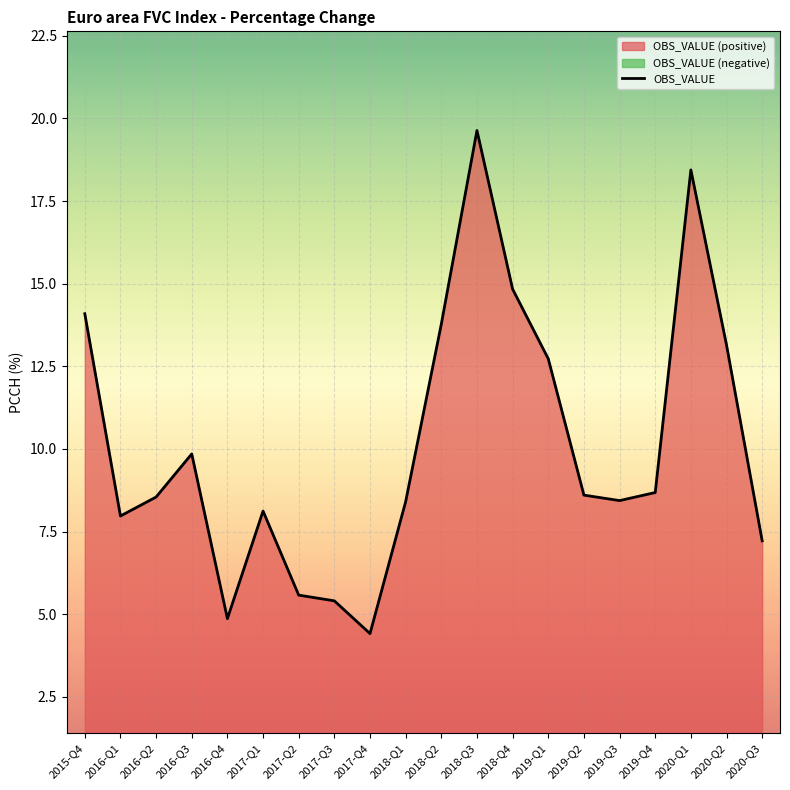

What is the change in value from 2016-Q2 to 2019-Q4?

+0.1